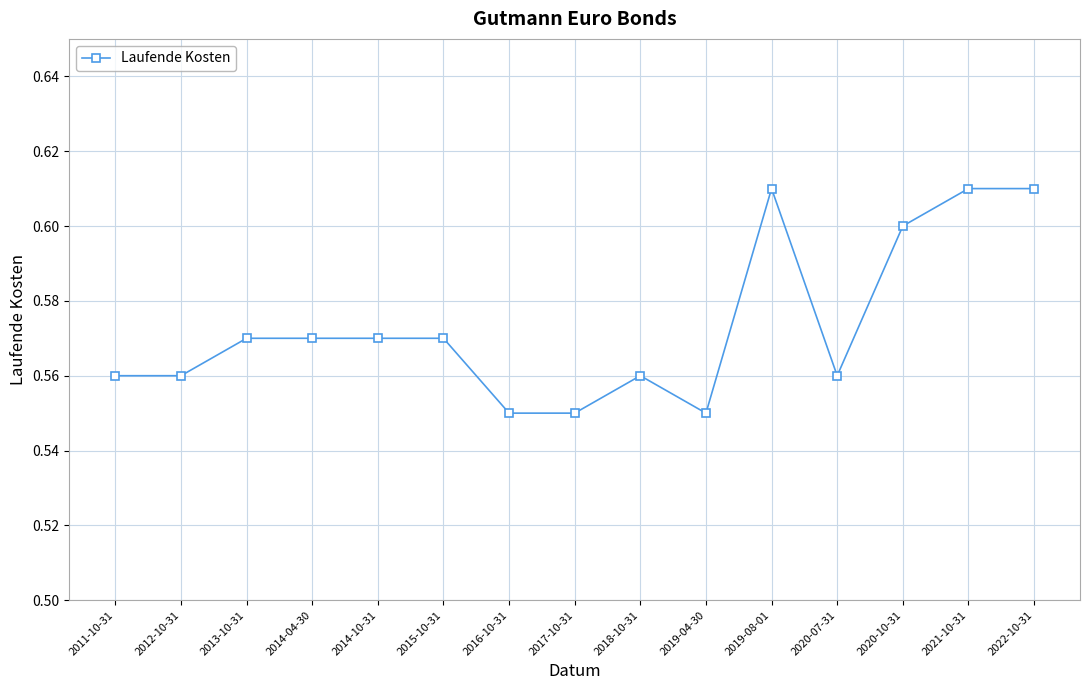

The chart shows a value of 0.6 at 2014-04-30. True or false?

True